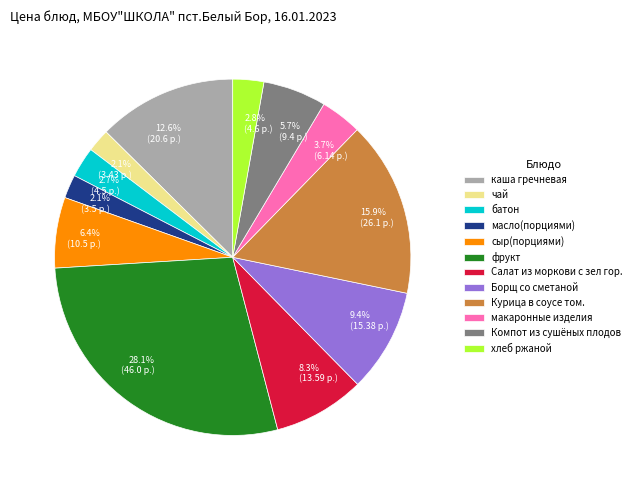

How many slices are in this pie chart?

12